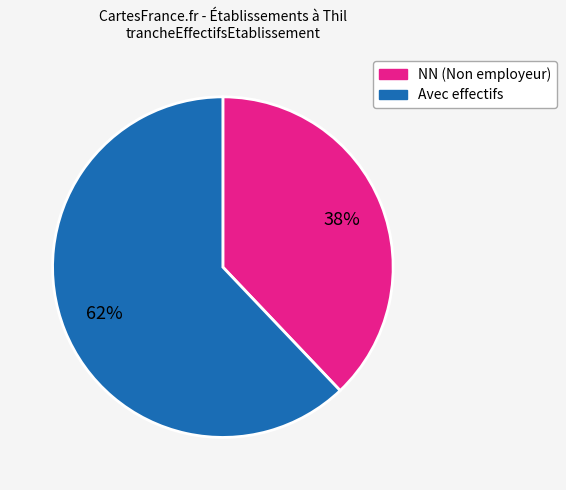

To the nearest percent, what is the difference between the largest and smallest slice percentages?

24%